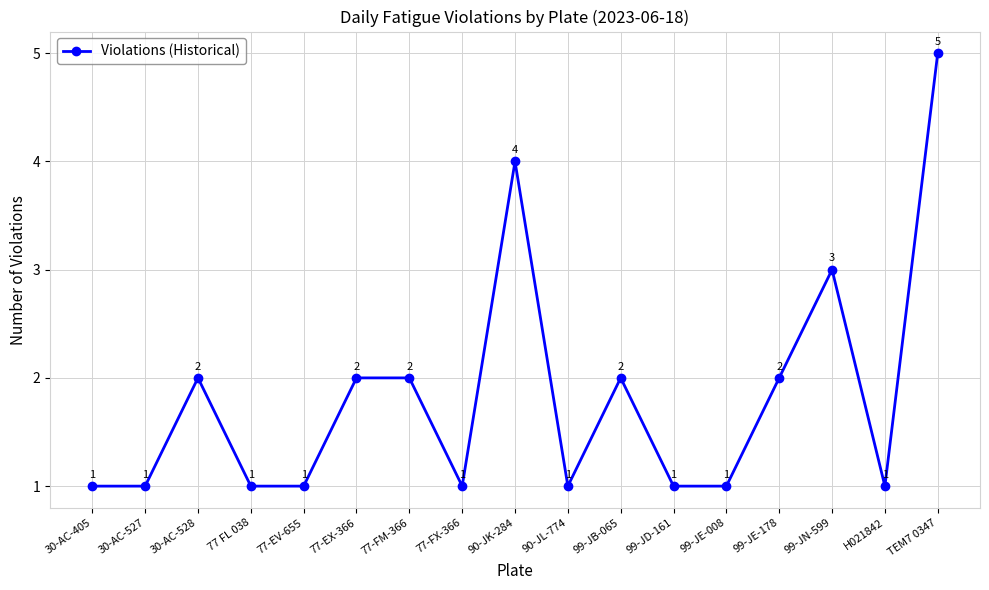

Is this an area chart (filled region under the line)?

No